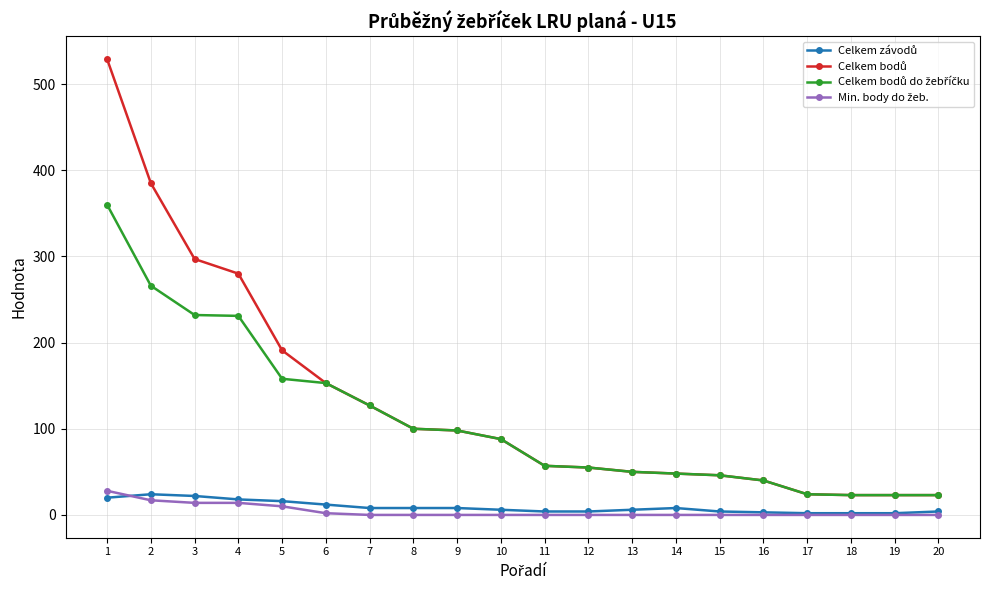

At which category does Celkem závodů reach its first local peak?

2